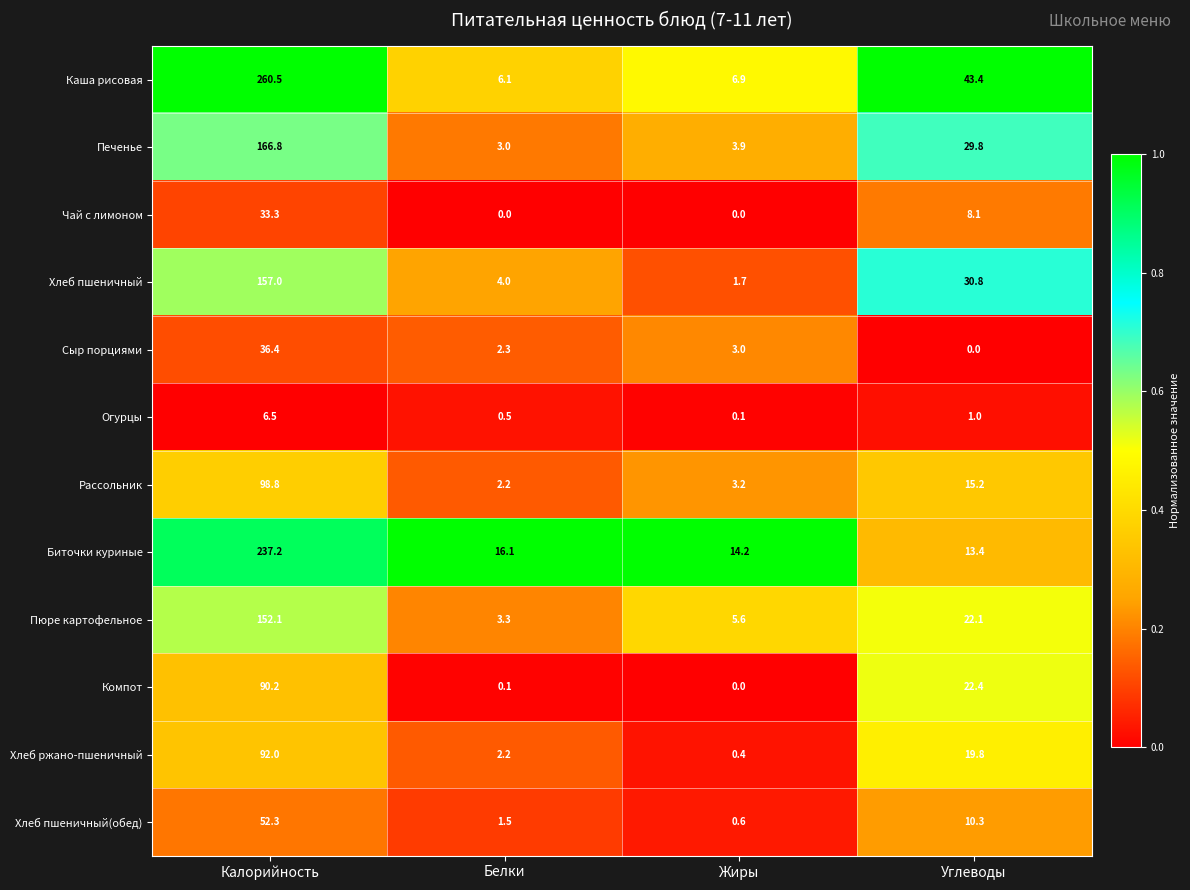

At how many categories does at least one series exceed 0?

4